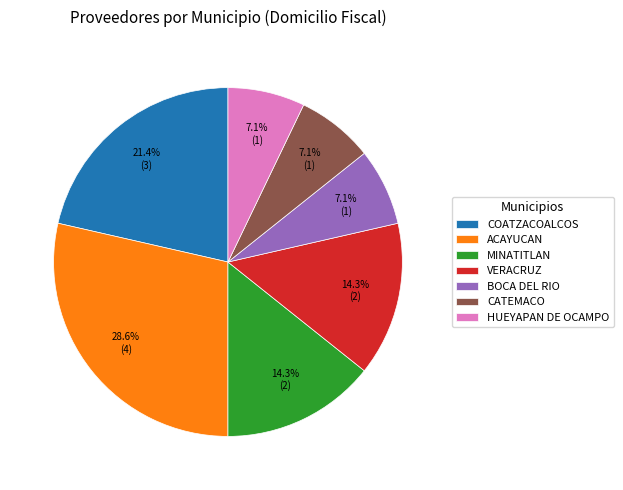

Count the number of slices in the pie.

7